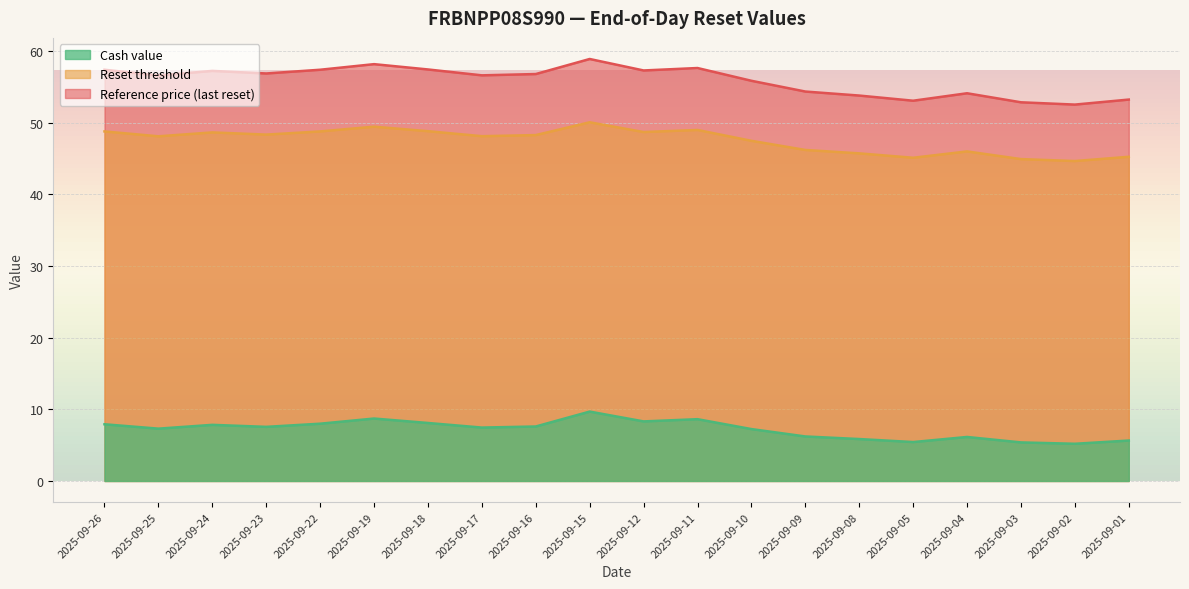

What is the difference between the Cash value values at 2025-09-26 and 2025-09-19?

0.8